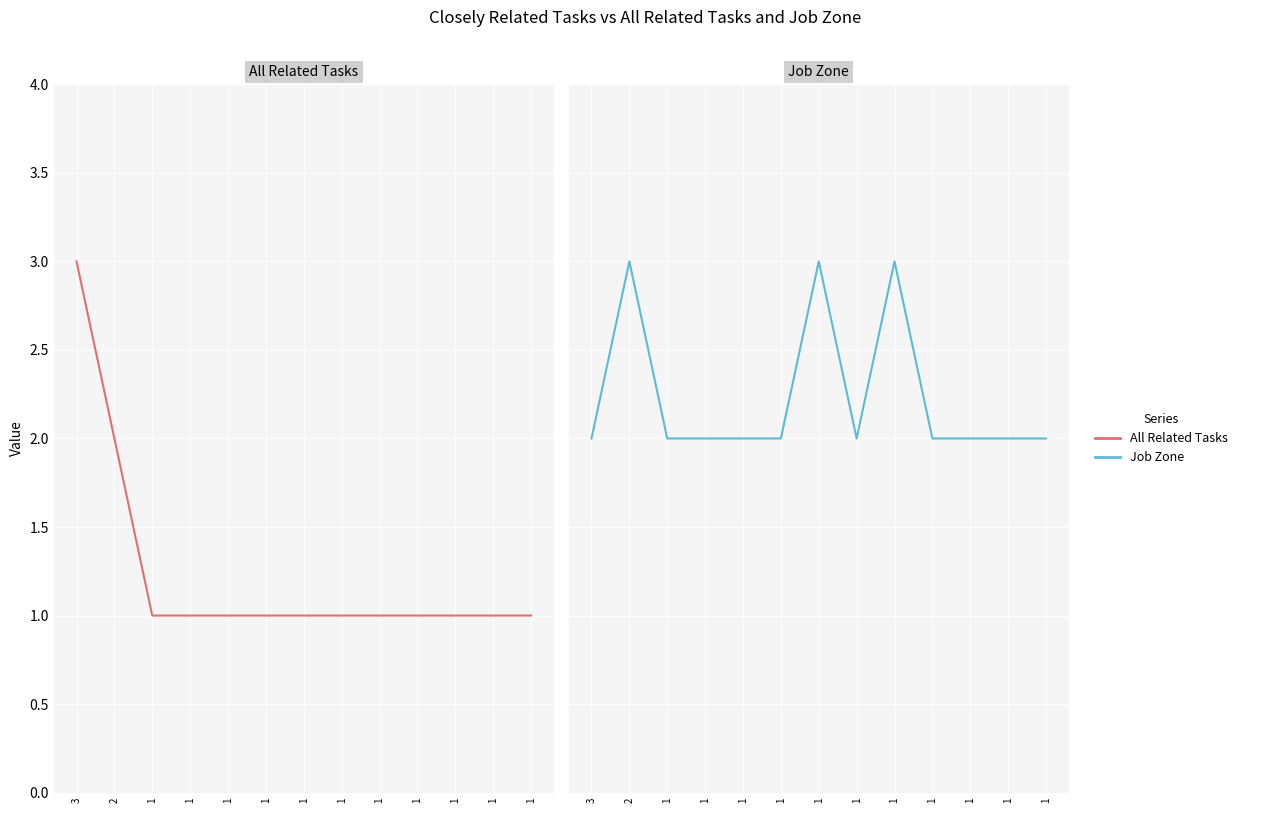

True or false: All Related Tasks and Job Zone intersect in this chart.

True